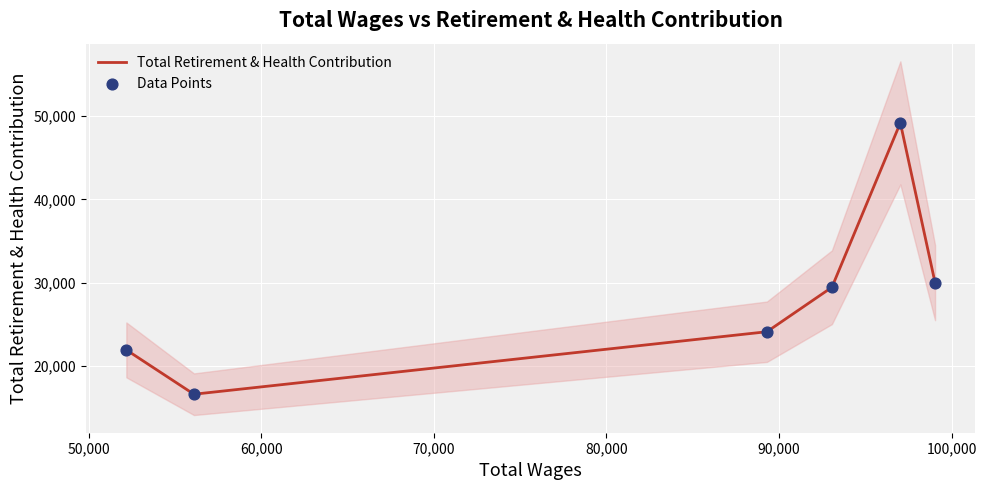

Which series reaches the maximum Y coordinate?

Total Retirement & Health Contribution